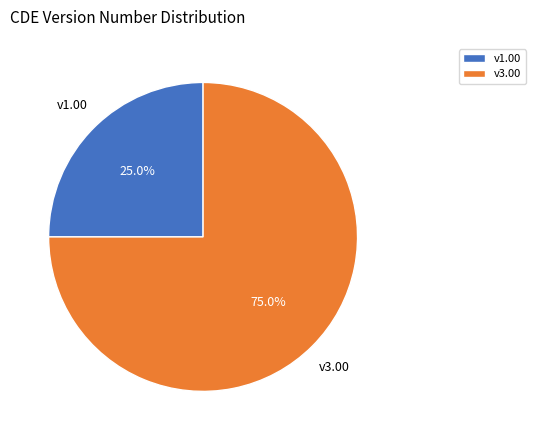

Count the number of slices in the pie.

2